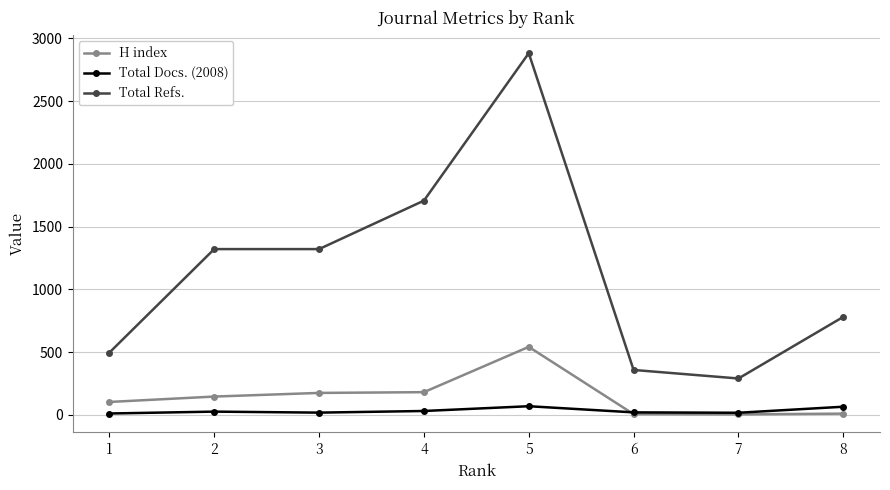

What is the approximate value of Total Refs. at 4?

1706